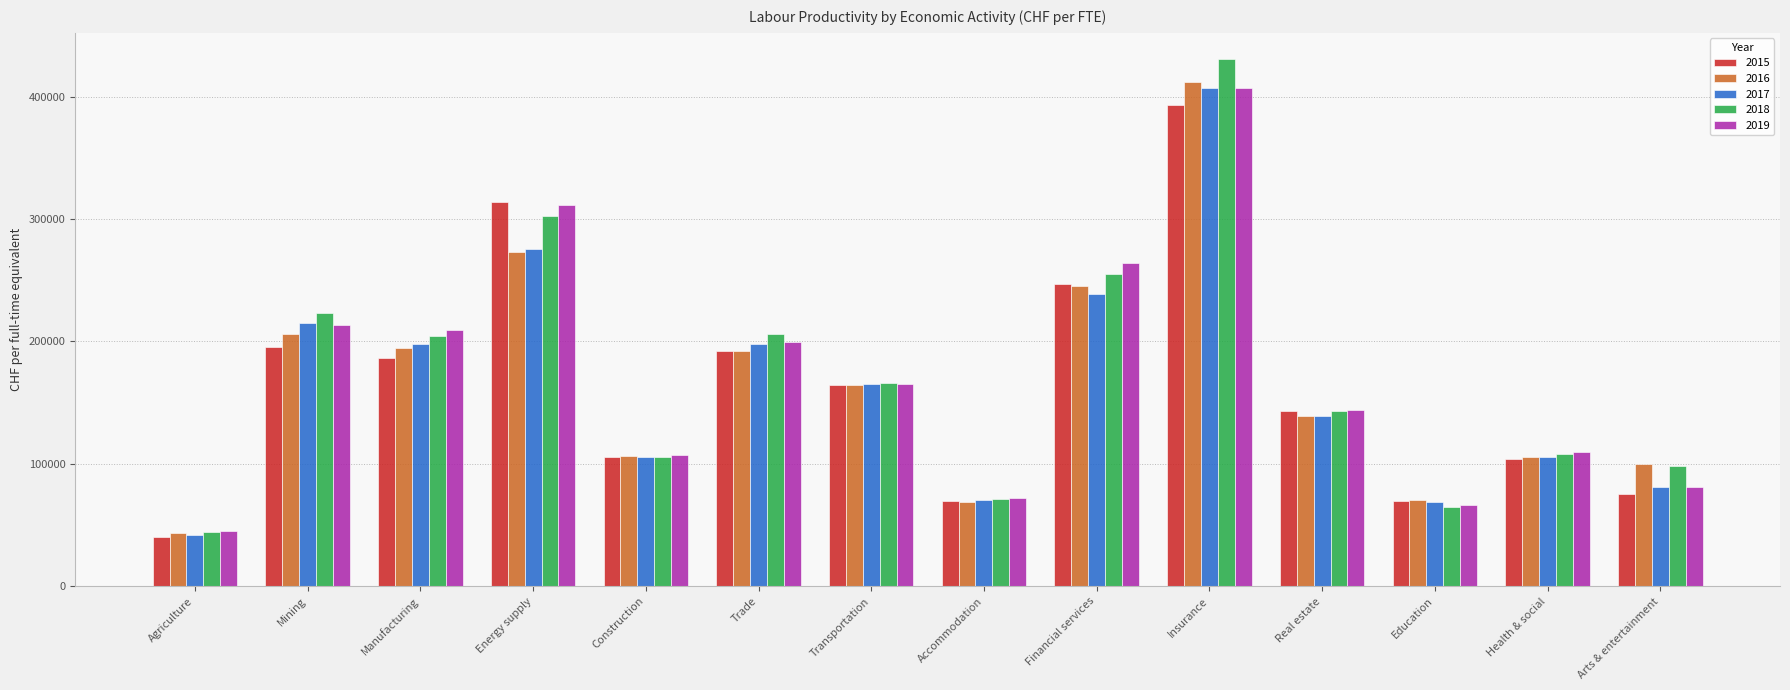

Which label corresponds to the largest value in the chart?

Insurance